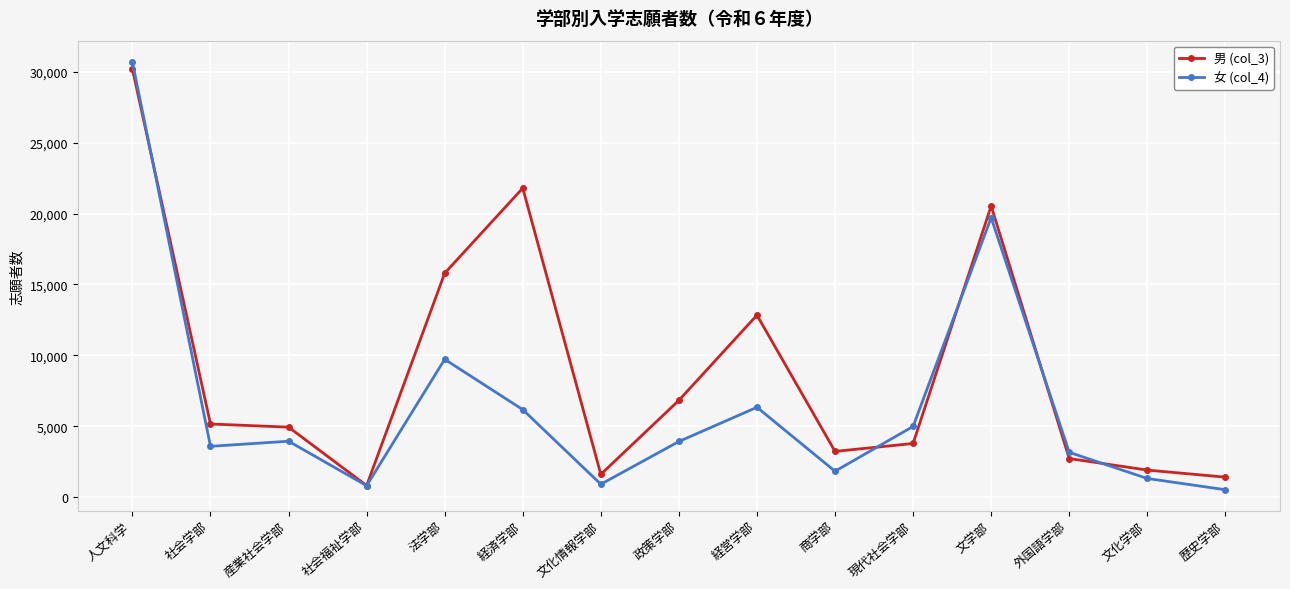

Read the 女 (col_4) value at 人文科学.

30690